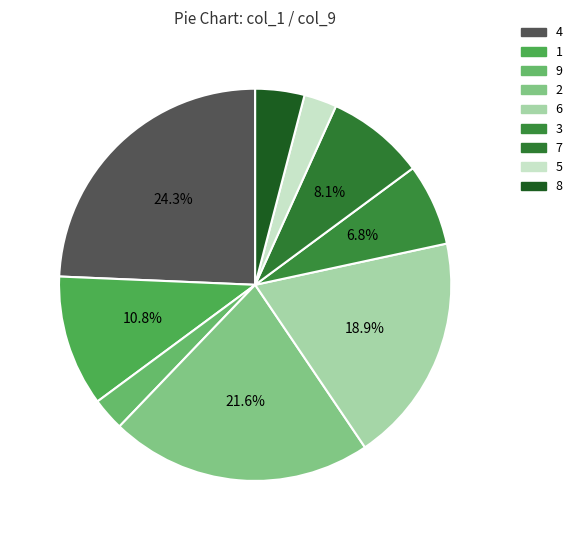

To the nearest percent, what is the average slice percentage?

11%